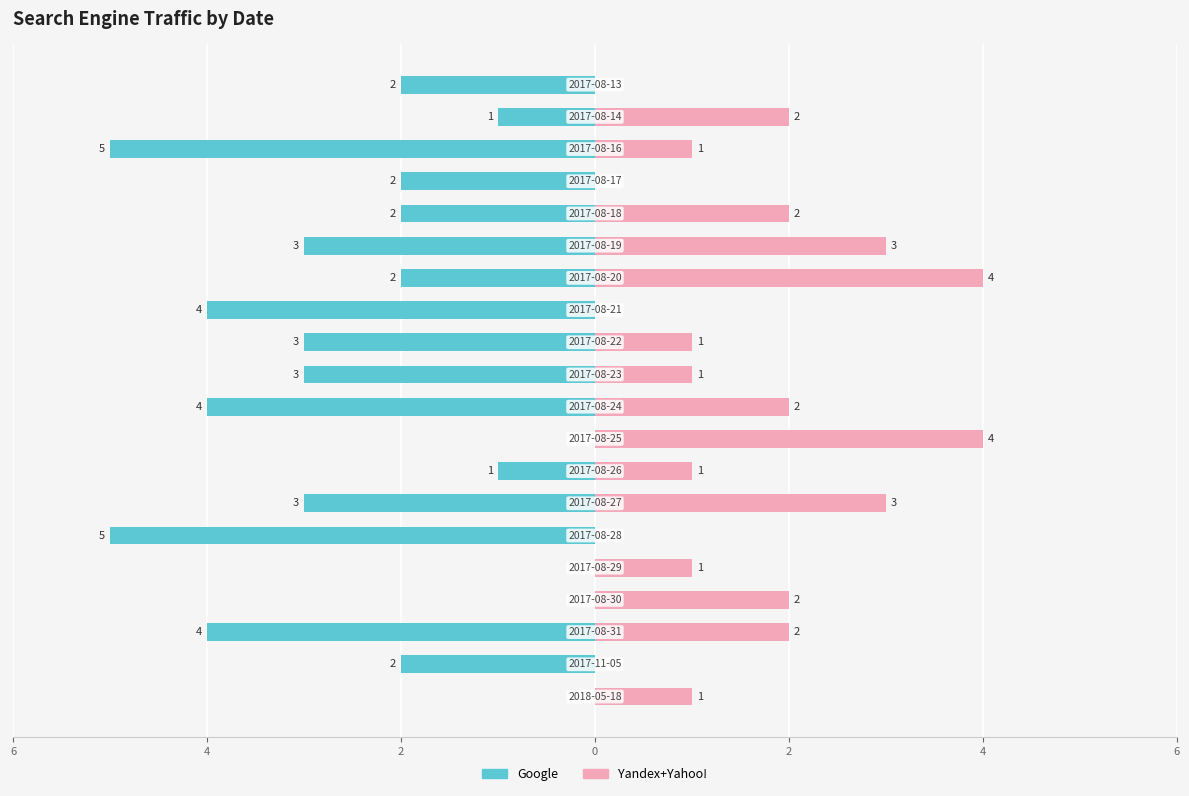

Which series changed the most between 8 and 15?

Google